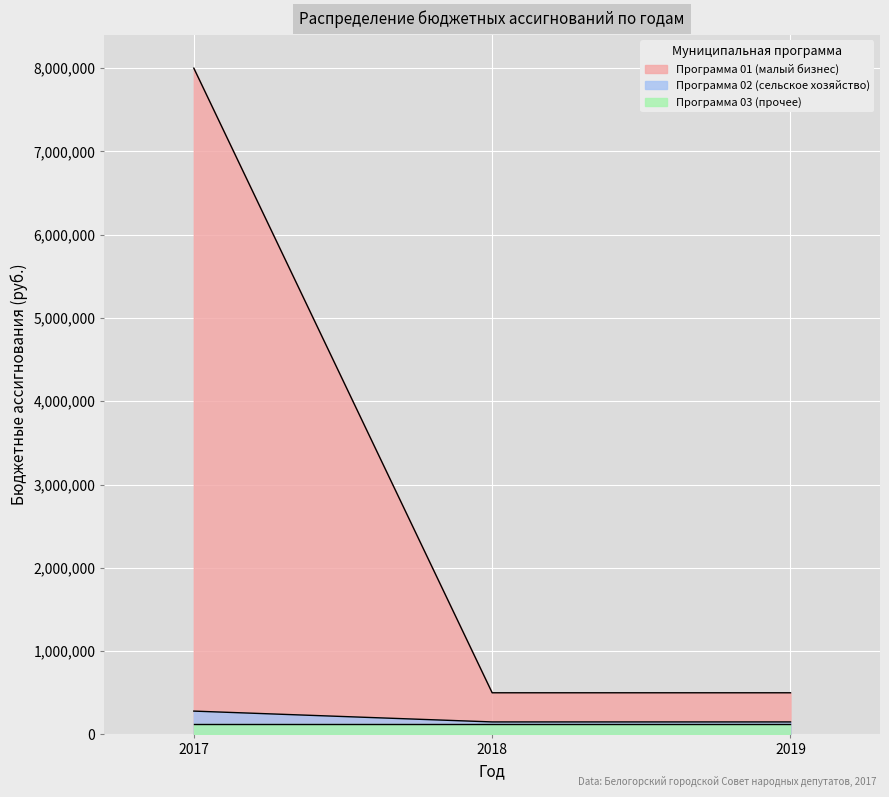

How many lines are shown in the chart?

3